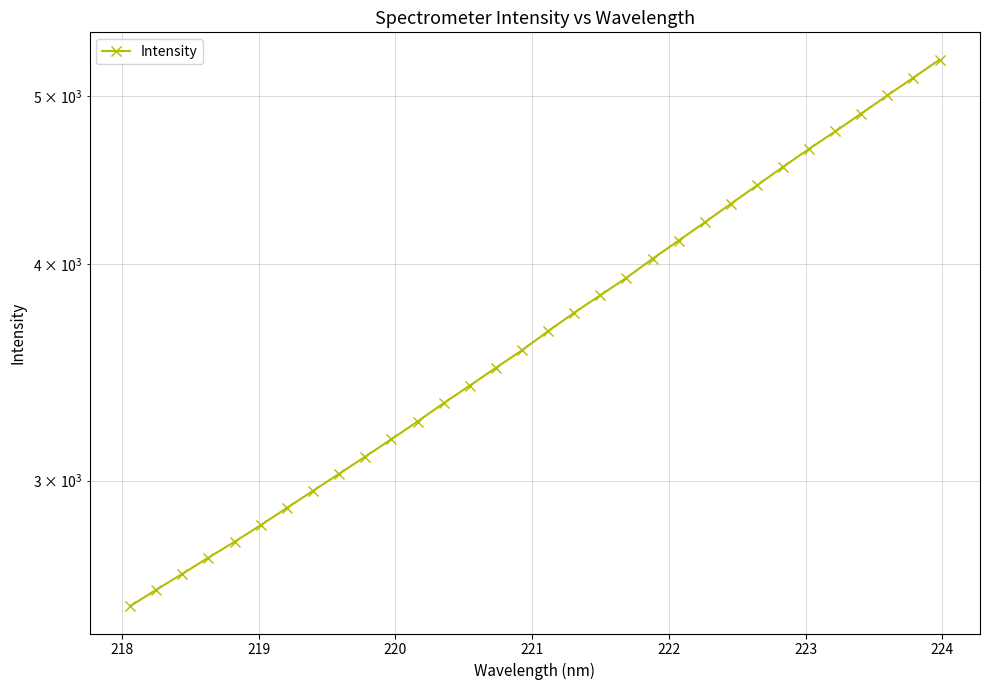

How many lines are shown in the chart?

1